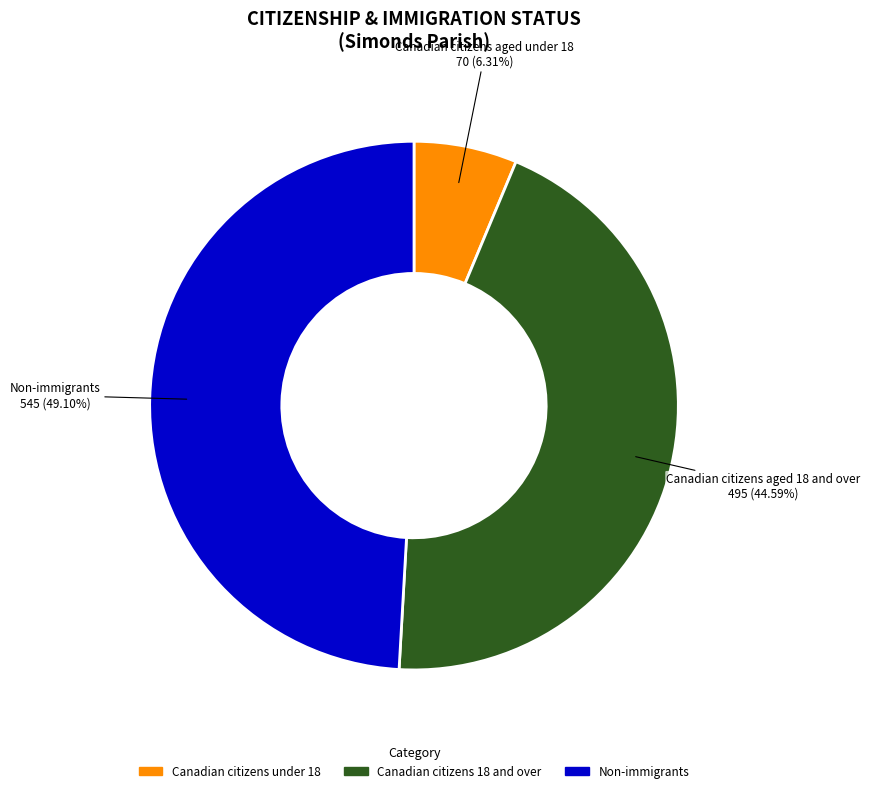

Is there any slice that represents more than half of the pie?

No